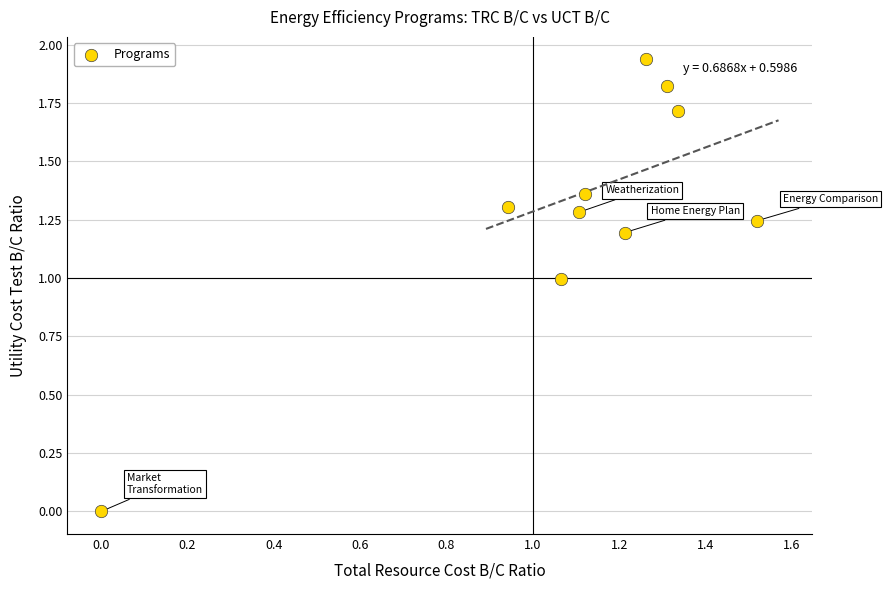

What is the average Y value?

1.3